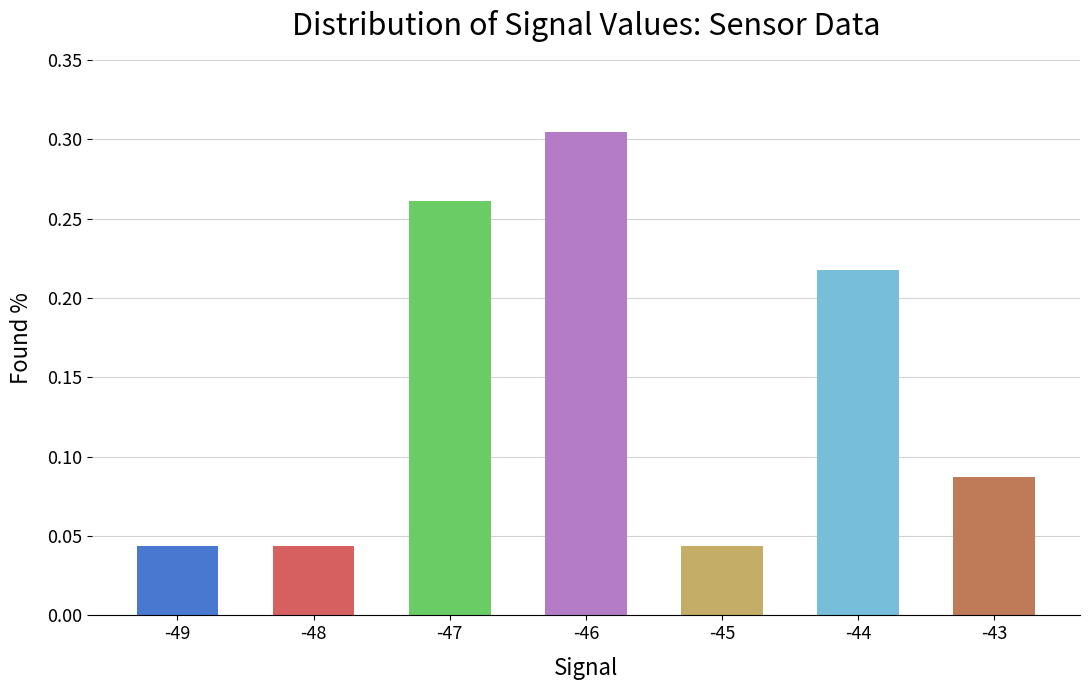

Count the values in the range 0 to 1.

7